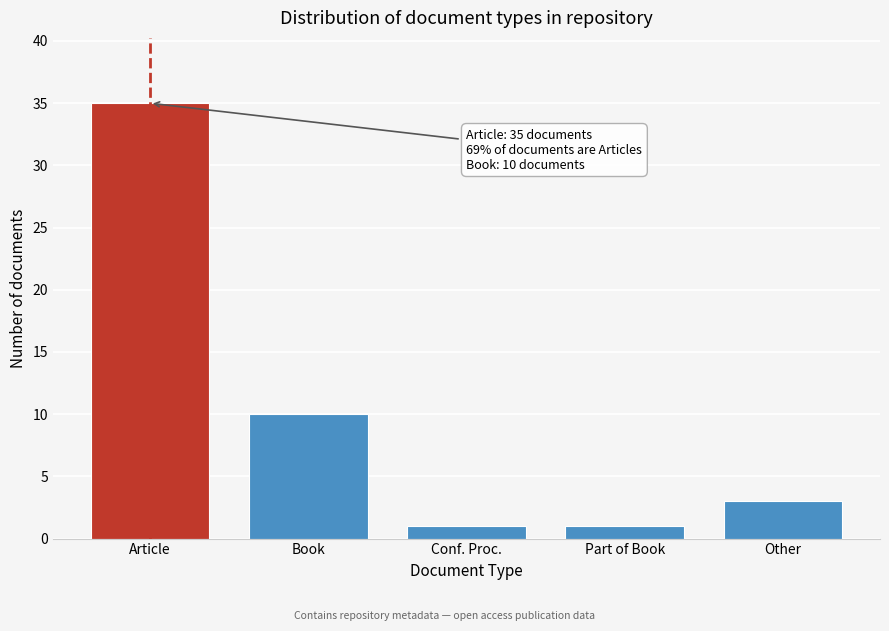

Reading left to right, extract all data points from this chart.

35	10	1	1	3